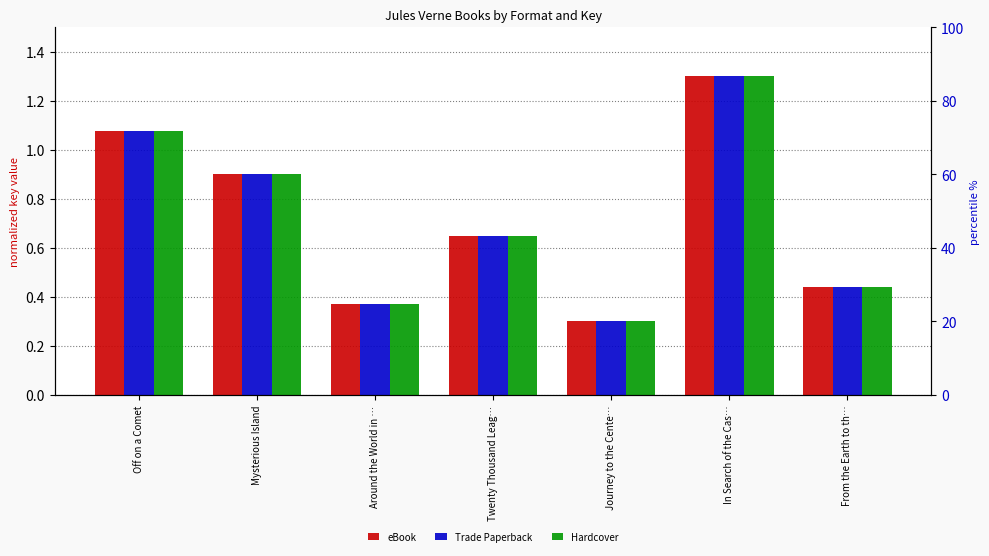

What is the greatest value displayed?

1.3